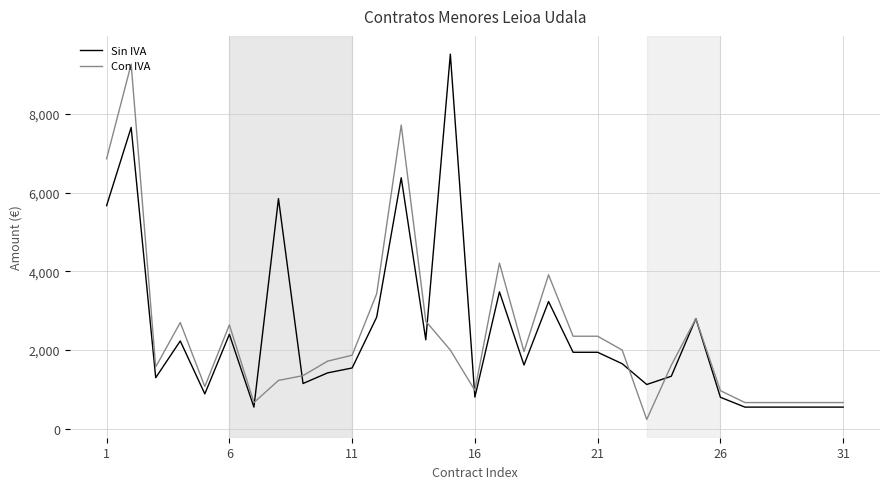

Does the chart have visible grid lines?

Yes